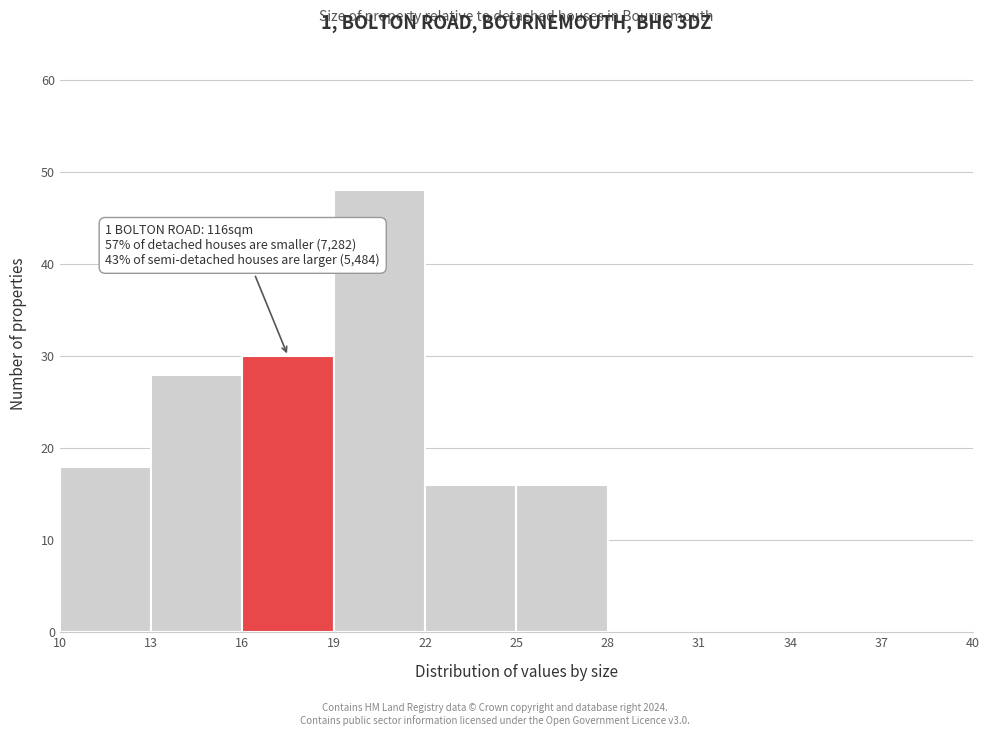

Over which range of the x-axis is the bar tallest?

19 to 22